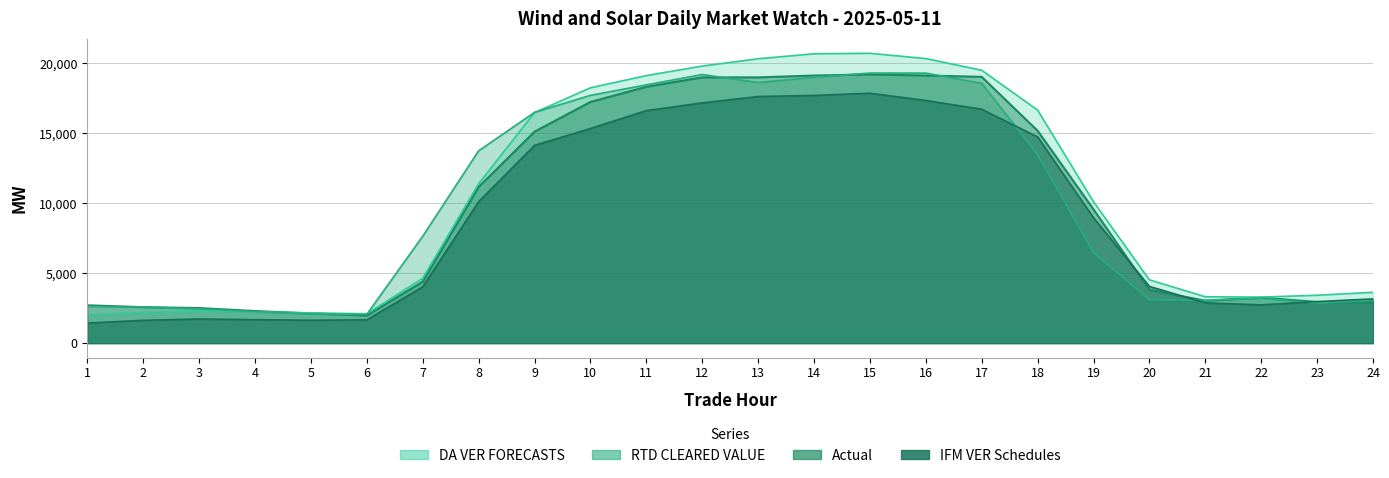

Which series has the largest total across all categories?

DA VER FORECASTS